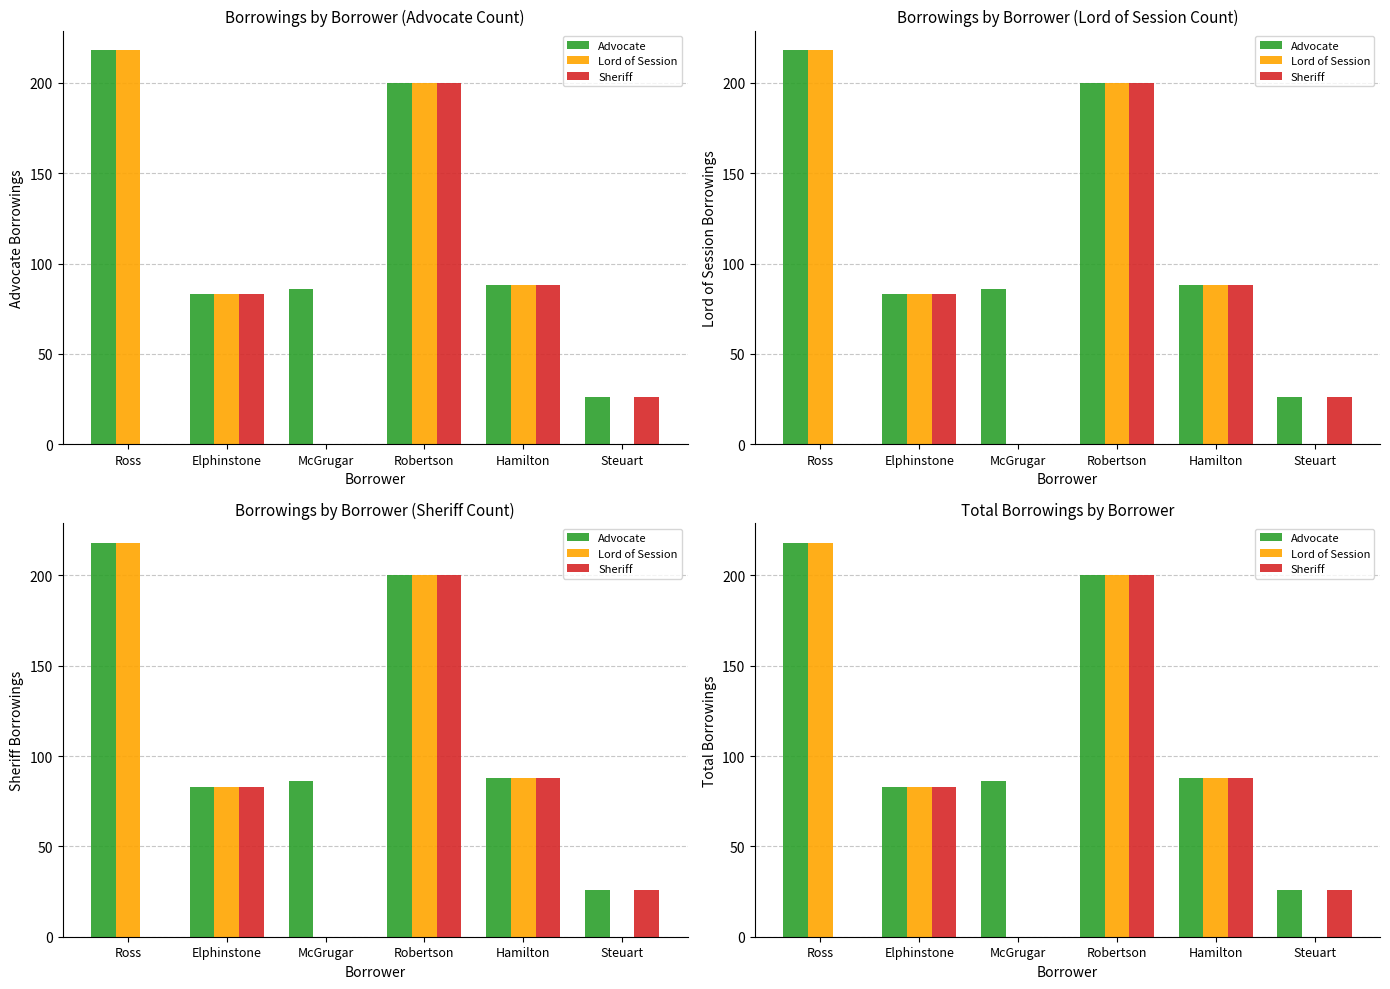

Rank the series by their maximum value, from lowest to highest.

Sheriff, Advocate, Lord of Session